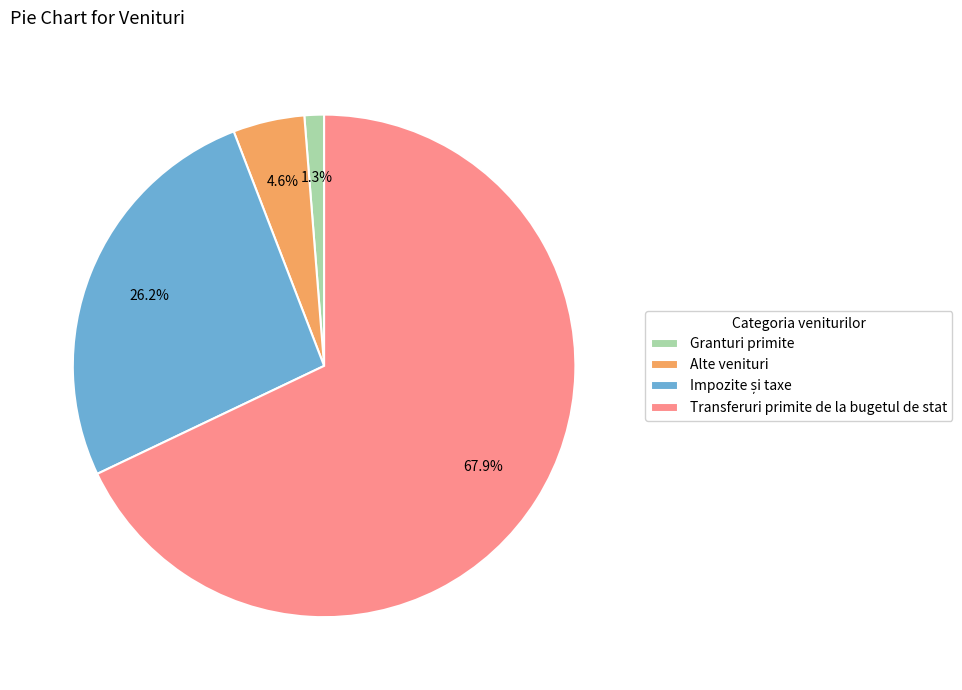

Combined, what portion of the pie is Alte venituri and Transferuri primite de la bugetul de stat?

72.5%